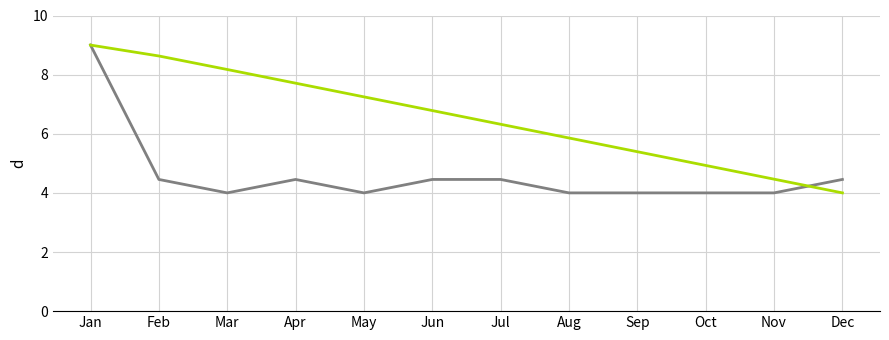

At which category is the sum across all series the highest?

Jan